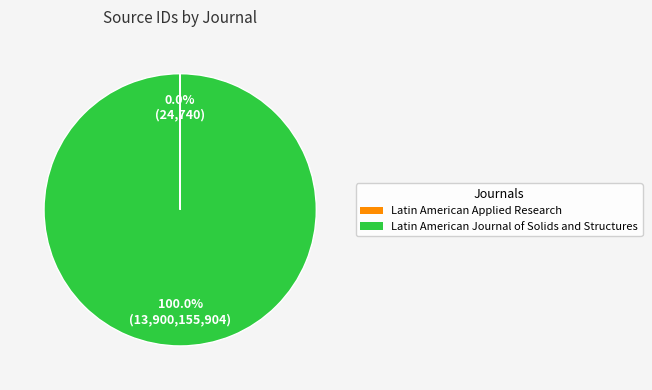

To the nearest percent, what percentage of the pie is Latin American Journal of Solids and Structures?

100%